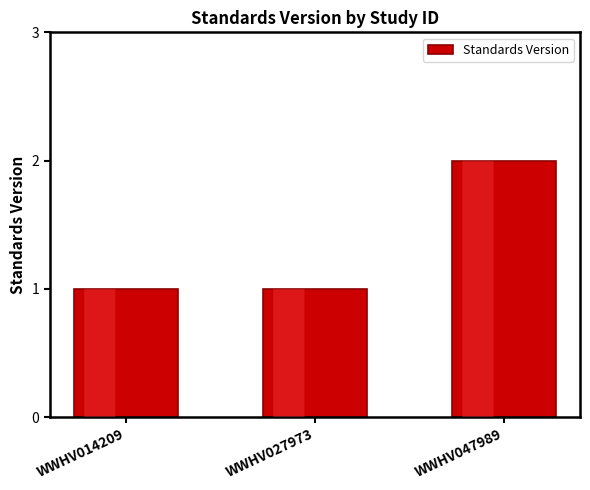

The chart shows a value of 1 at WWHV014209. True or false?

True